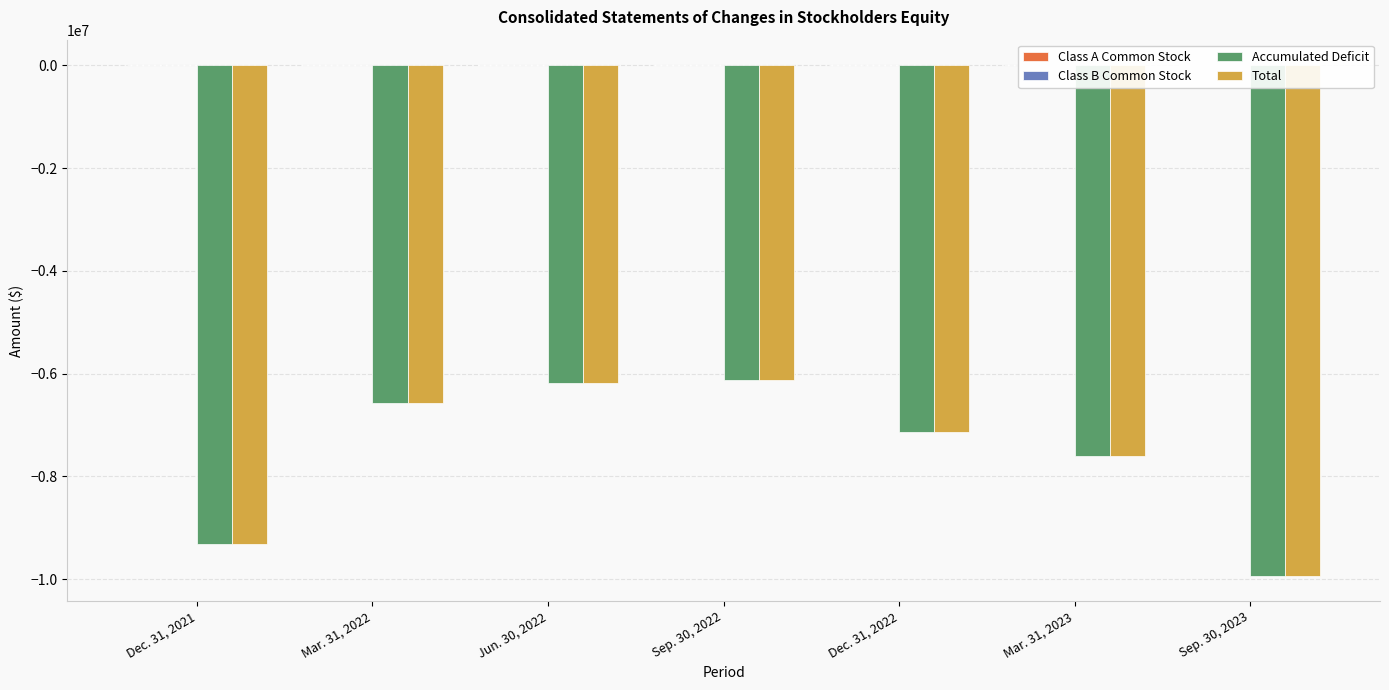

Rank the series by their maximum value, from lowest to highest.

Accumulated Deficit, Total, Class A Common Stock, Class B Common Stock